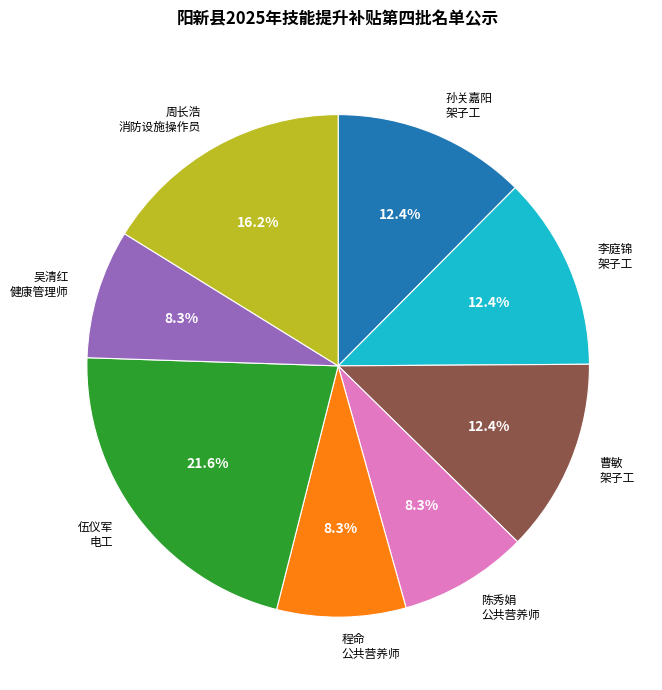

To the nearest percent, what is the difference between the largest and smallest slice percentages?

13%